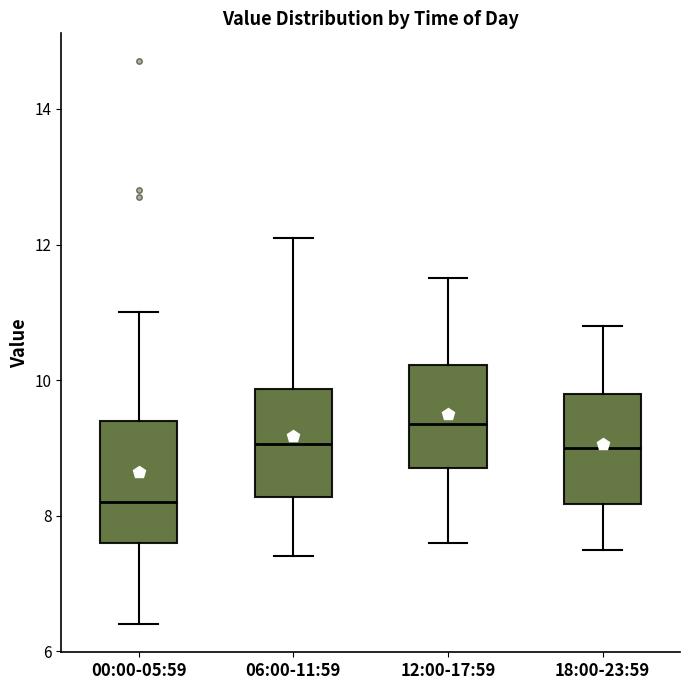

Where does the lower whisker of the box for 12:00-17:59 end on the y-axis? The values are not printed on the chart, so give them approximately, as read against the axis.

7.6